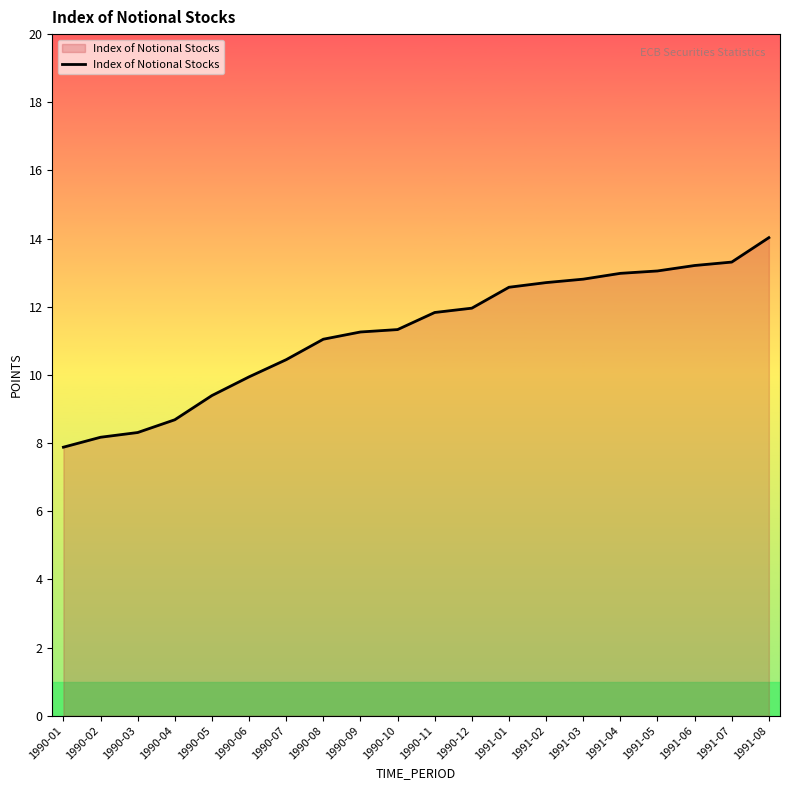

Approximately how many times larger is the value at 1990-09 compared to 1990-04?

1.3